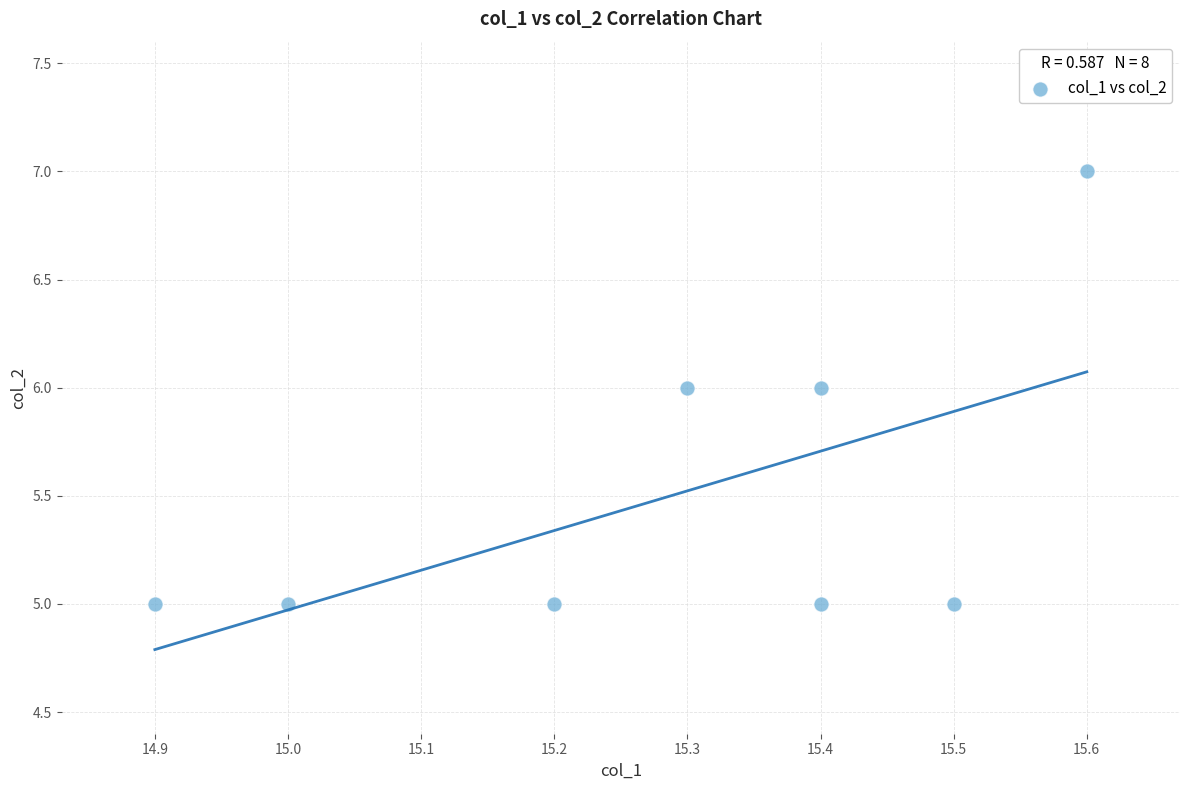

What is the average Y value?

6